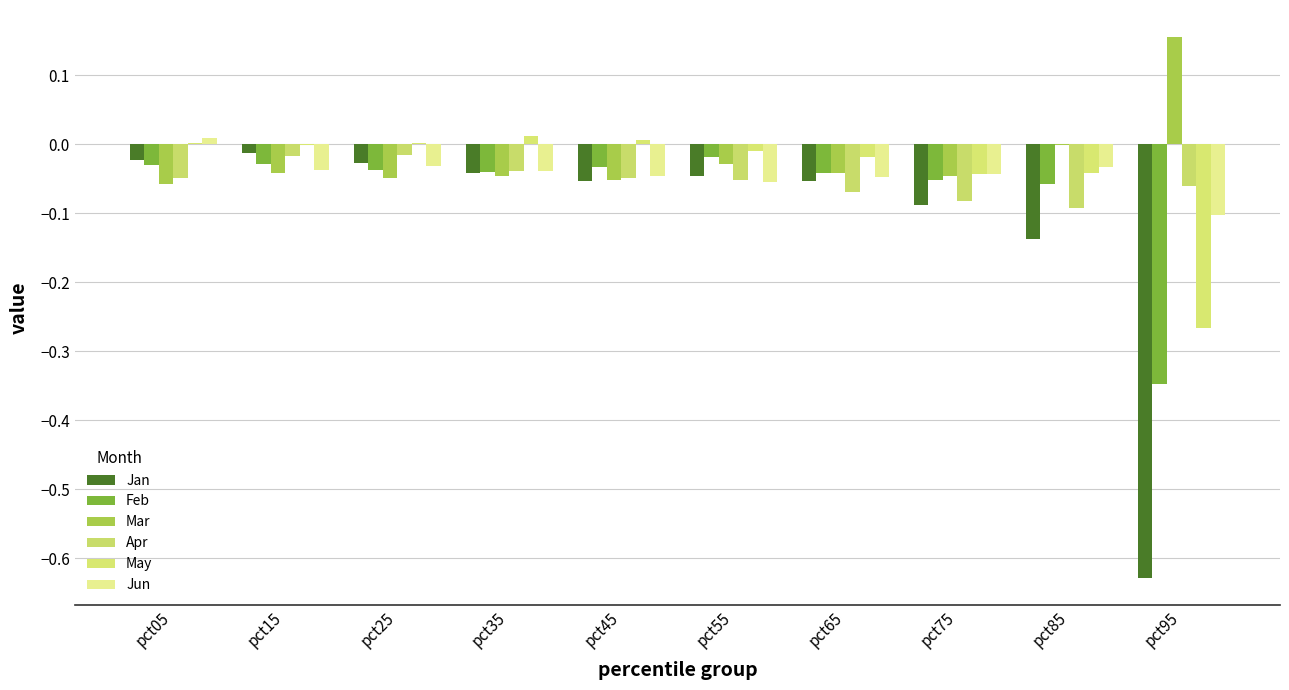

Where is May nearest to the value 0?

pct05